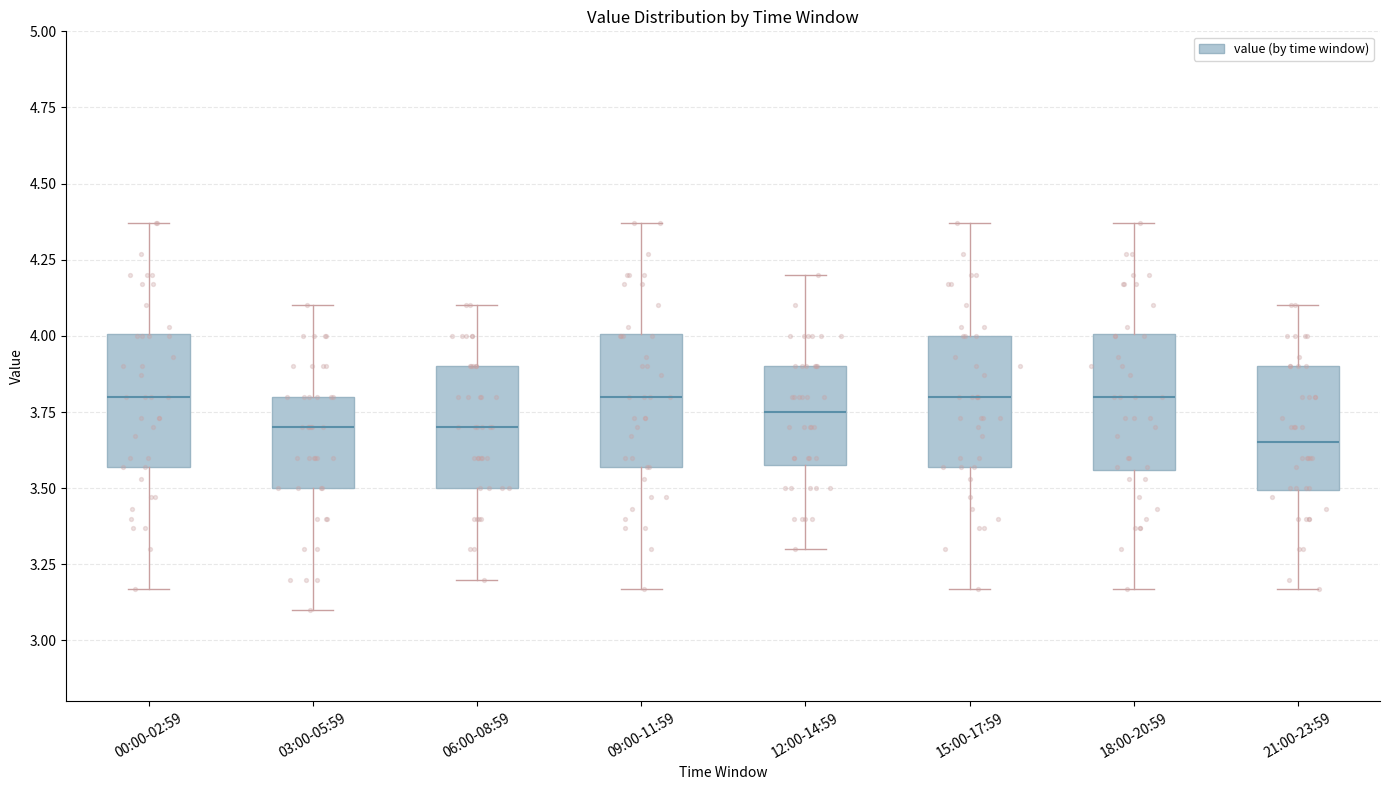

Where does the upper whisker of the box for 18:00-20:59 end on the y-axis? The values are not printed on the chart, so give them approximately, as read against the axis.

4.35